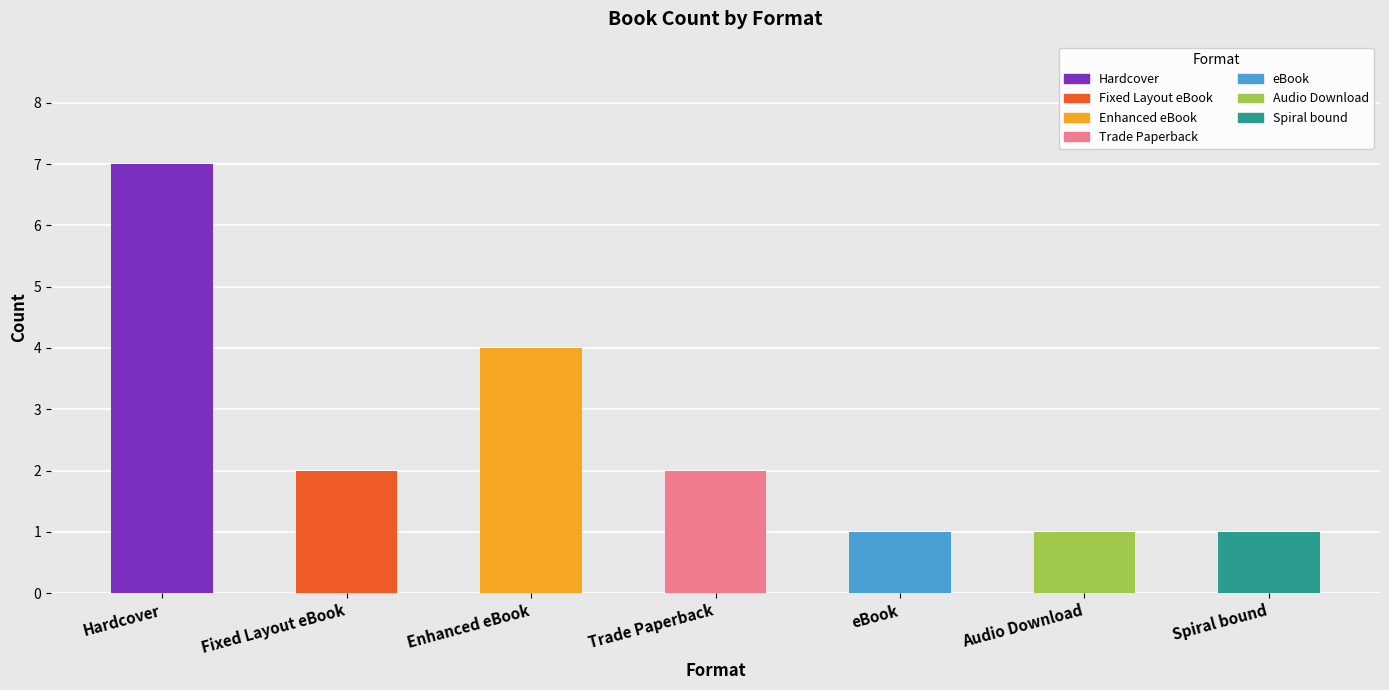

How many bars are there in total?

7